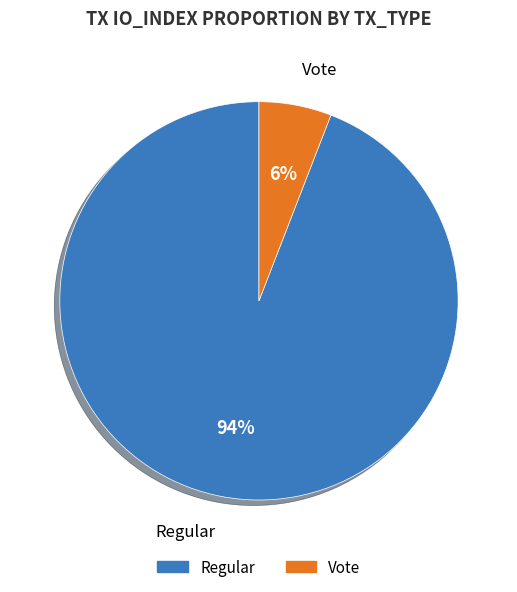

Rank the categories by value from highest to lowest.

Regular, Vote